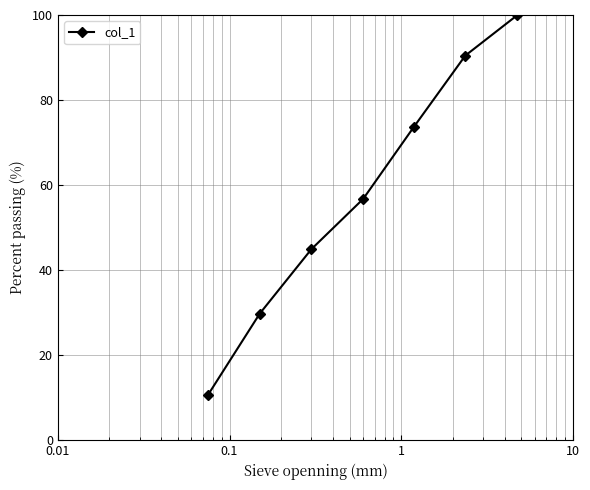

What is the maximum value shown in the chart?

100.0